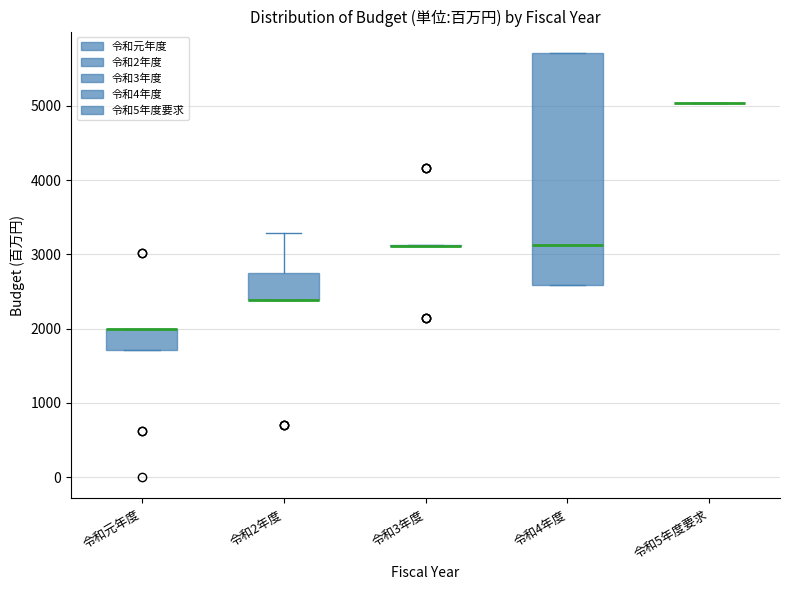

Reading left to right, read every box against the y-axis: the position of its median line, the range the box covers, and the ends of its whiskers. The values are not printed on the chart, so give them approximately, as read against the axis.

令和元年度: median 2000 (drawn on the box's upper edge), box 1700 to 2000, whiskers 1700 to 2000
令和2年度: median 2400 (drawn on the box's lower edge), box 2400 to 2800, whiskers 2400 to 3300
令和3年度: box collapsed to a line at 3100, whiskers 3100 to 3100
令和4年度: median 3100, box 2600 to 5700, whiskers 2600 to 5700
令和5年度要求: box collapsed to a line at 5000, whiskers 5000 to 5000